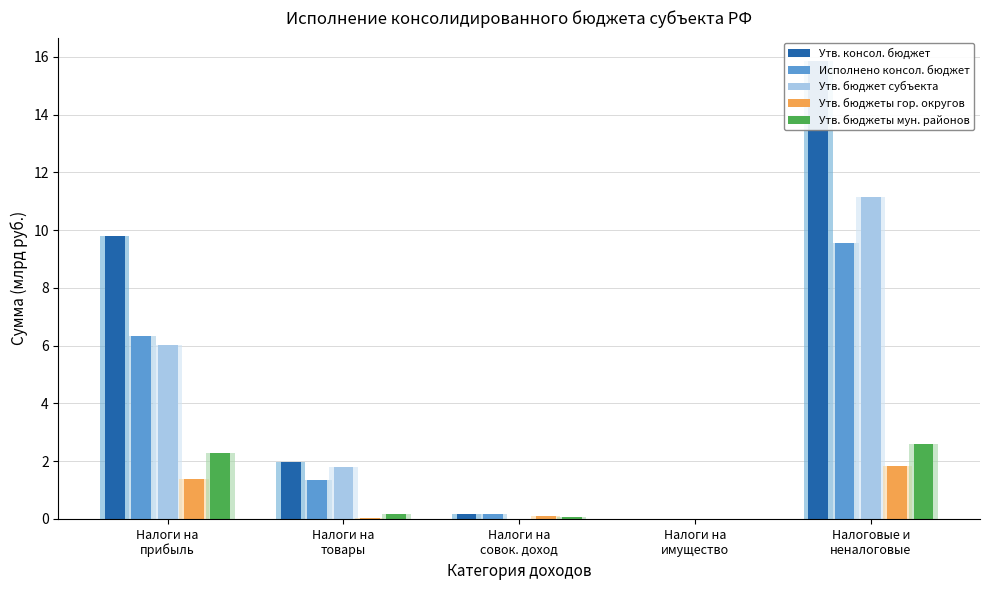

Count the number of data series in this chart.

5